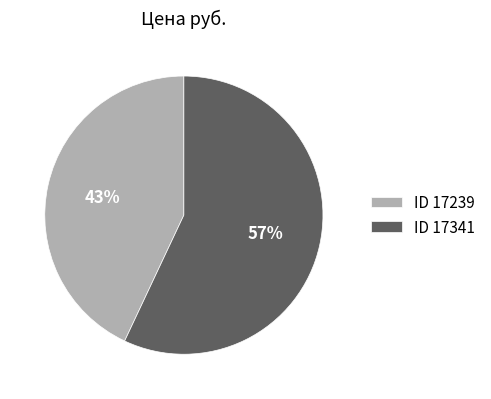

Which category has the biggest portion of the pie?

ID 17341